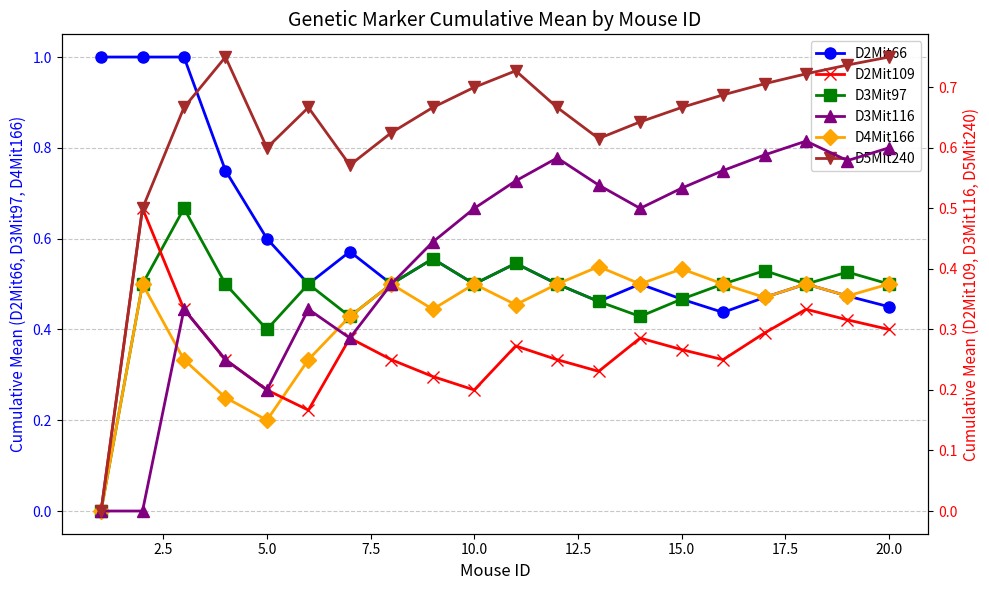

How many D5Mit240 values are between 0 and 1?

20